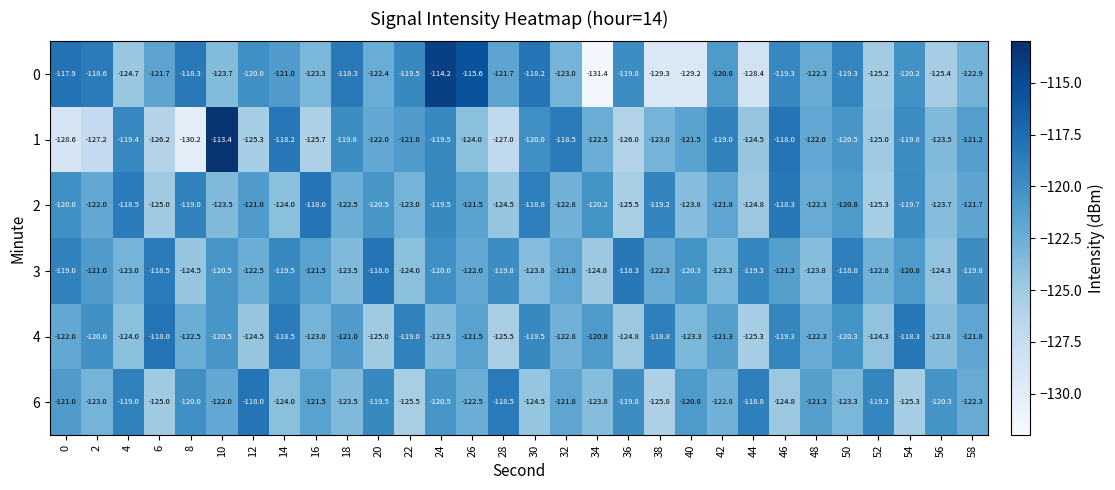

True or false: 6 has a value of -44.9 at 24.

False